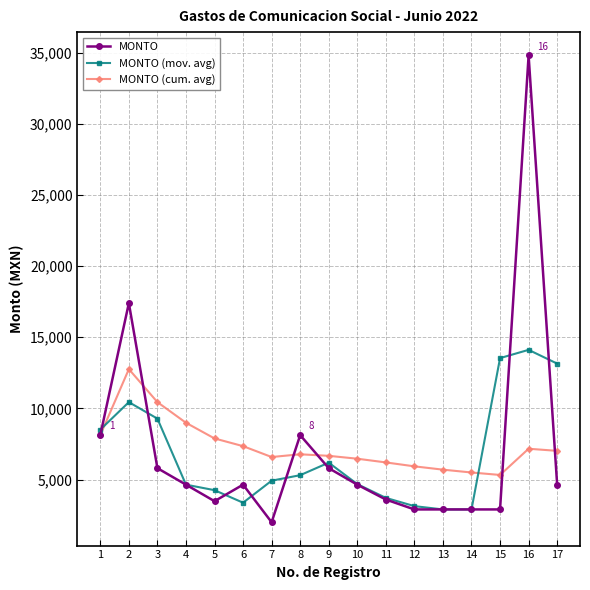

List the series in order of their overall mean, highest first.

MONTO (cum. avg), MONTO, MONTO (mov. avg)